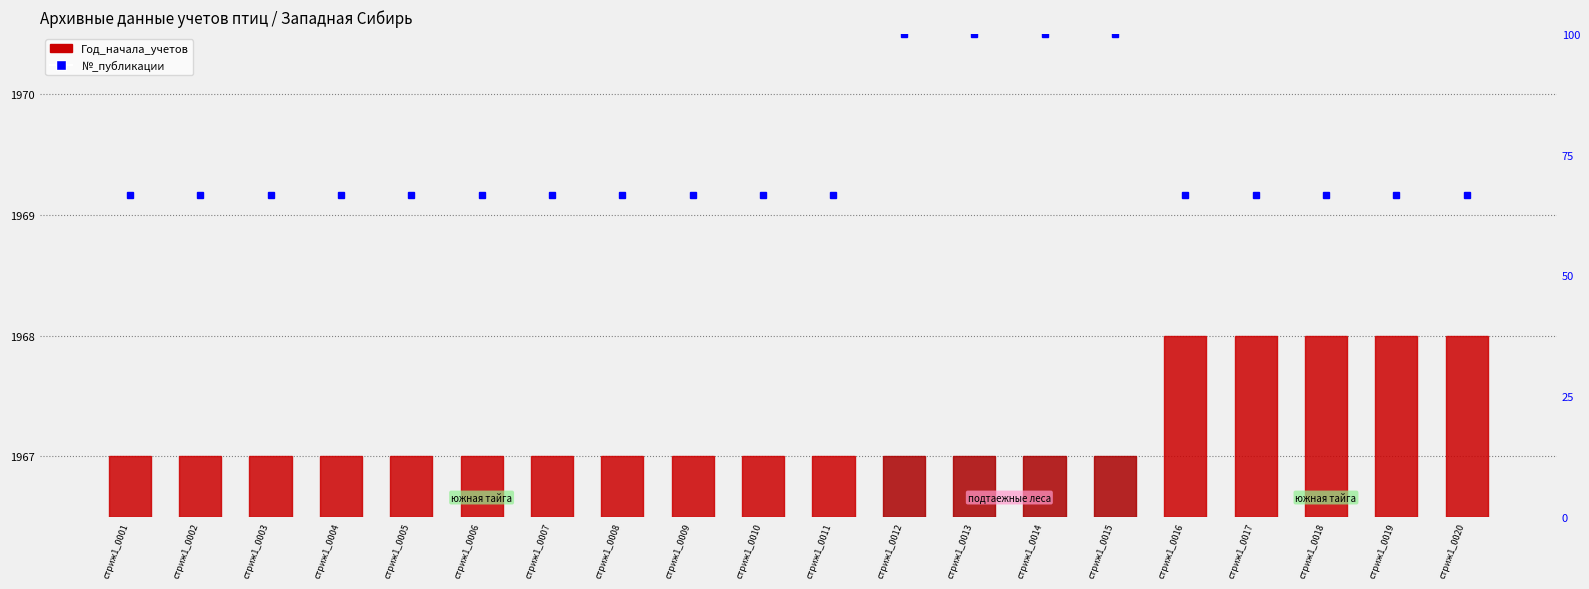

List the labels in order of value, smallest first.

стриж1_0001, стриж1_0002, стриж1_0003, стриж1_0004, стриж1_0005, стриж1_0006, стриж1_0007, стриж1_0008, стриж1_0009, стриж1_0010, стриж1_0011, стриж1_0012, стриж1_0013, стриж1_0014, стриж1_0015, стриж1_0016, стриж1_0017, стриж1_0018, стриж1_0019, стриж1_0020